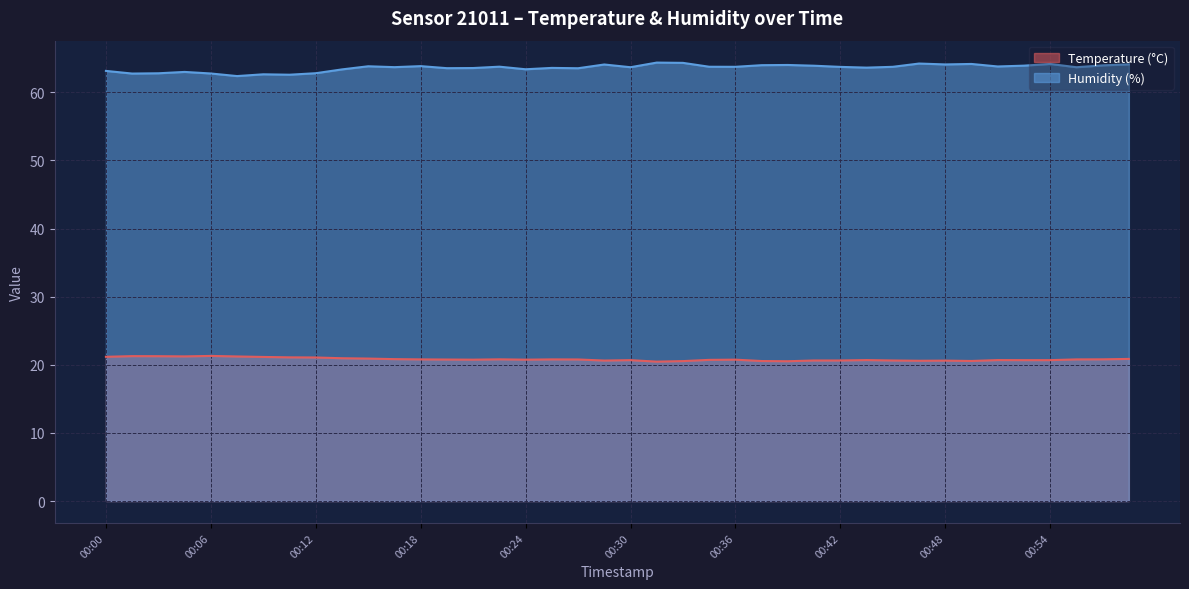

Rank the series at 00:32 from lowest to highest value.

Temperature (°C), Humidity (%)